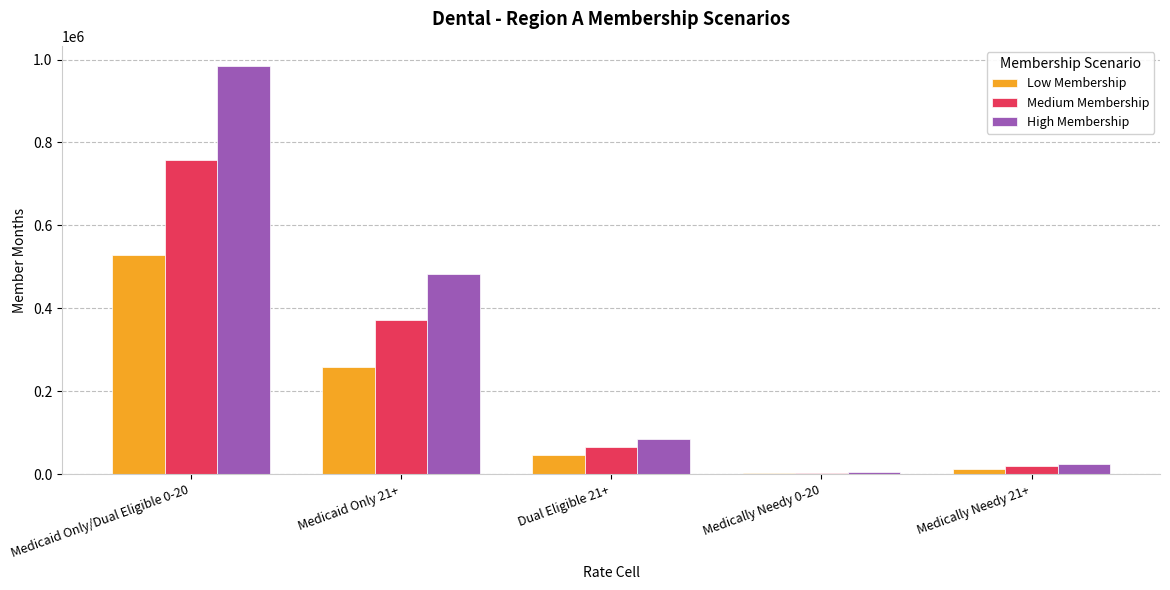

The High Membership series shows 1531104.2 at Medicaid Only/Dual Eligible 0-20. True or false?

False